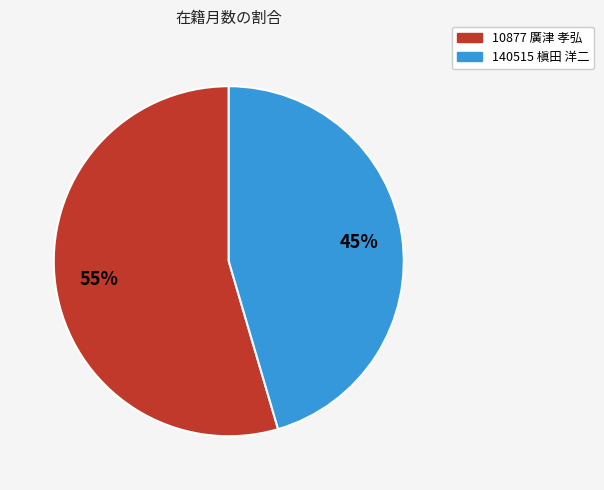

To the nearest percent, what percentage of the pie is 10877 廣津 孝弘?

55%